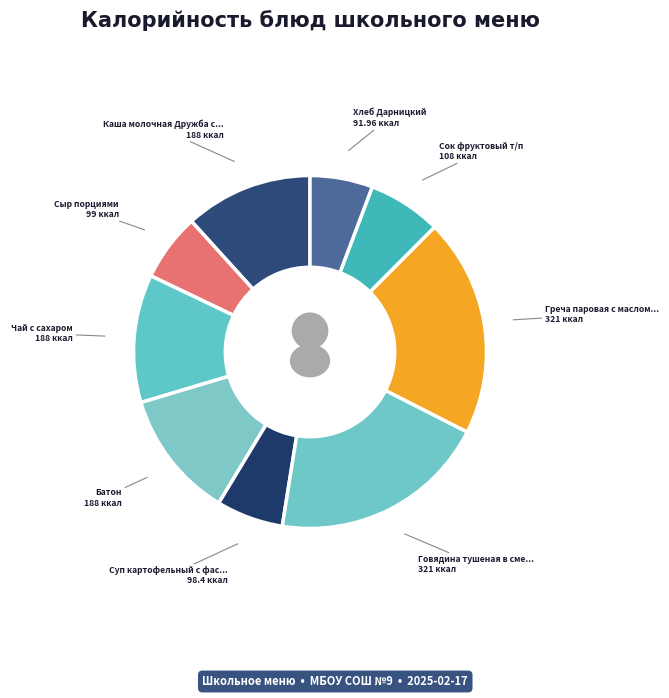

Does Хлеб Дарницкий account for over 50% of the chart?

No